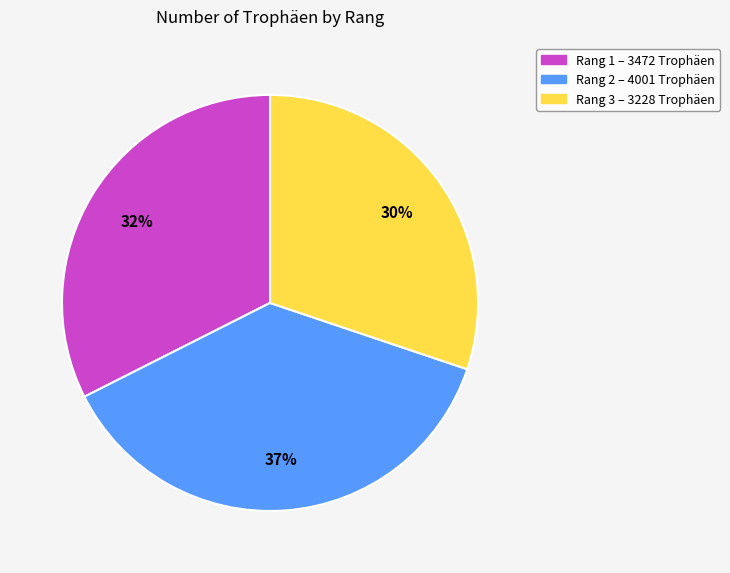

To the nearest percent, what is the difference between the largest and smallest slice percentages?

7%